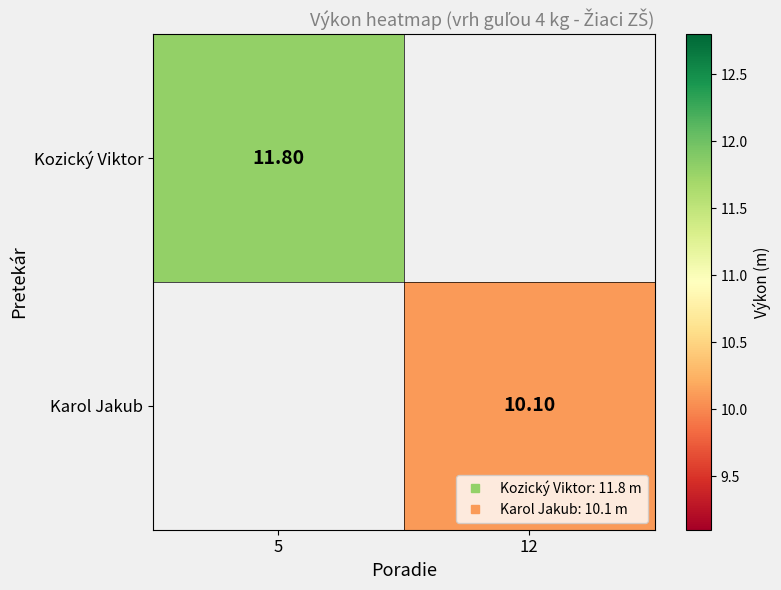

Rank the series at 12 from lowest to highest value.

Kozický Viktor, Karol Jakub